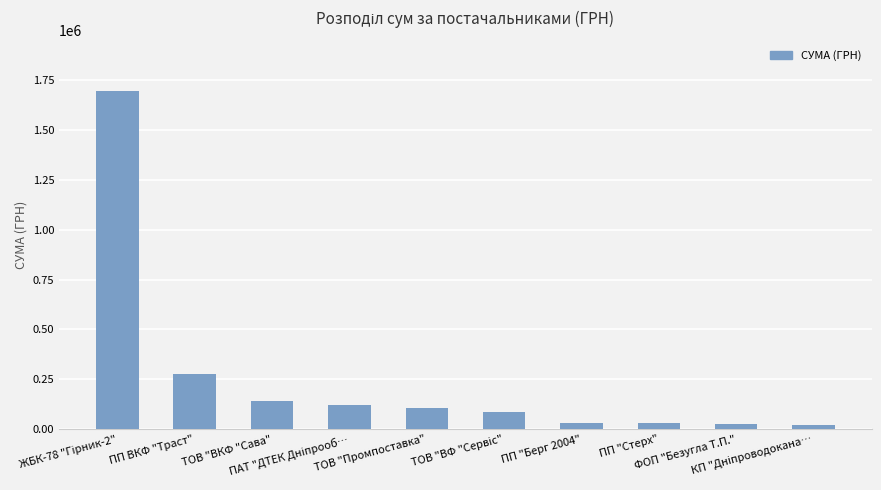

What position from the left is ТОВ "ВКФ "Сава"?

3